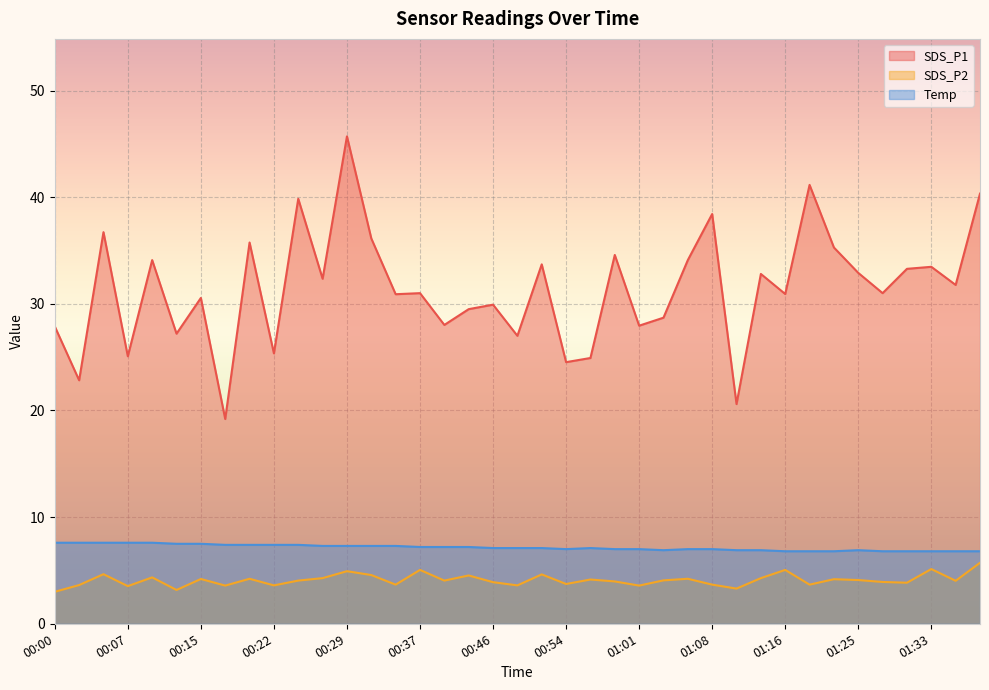

What is the difference between the second highest and minimum values in the Temp series?

0.8